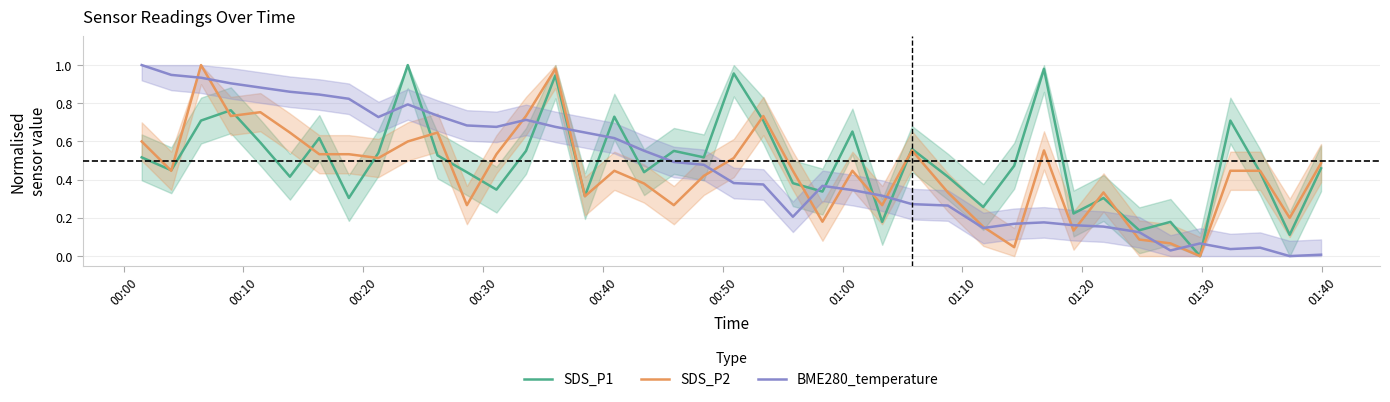

What is the sum of all BME280_temperature values?

18.6